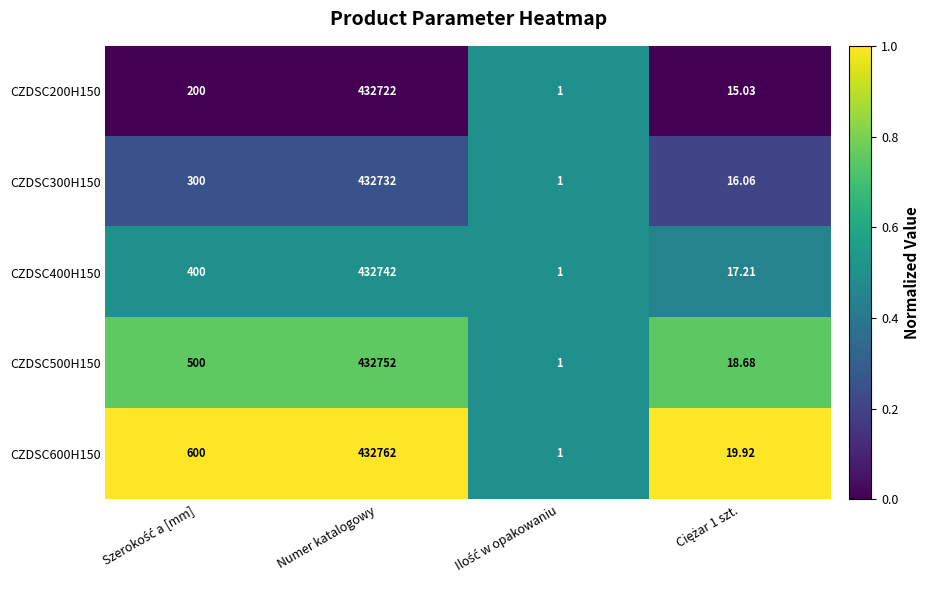

At which category is the sum across all series the highest?

Numer katalogowy